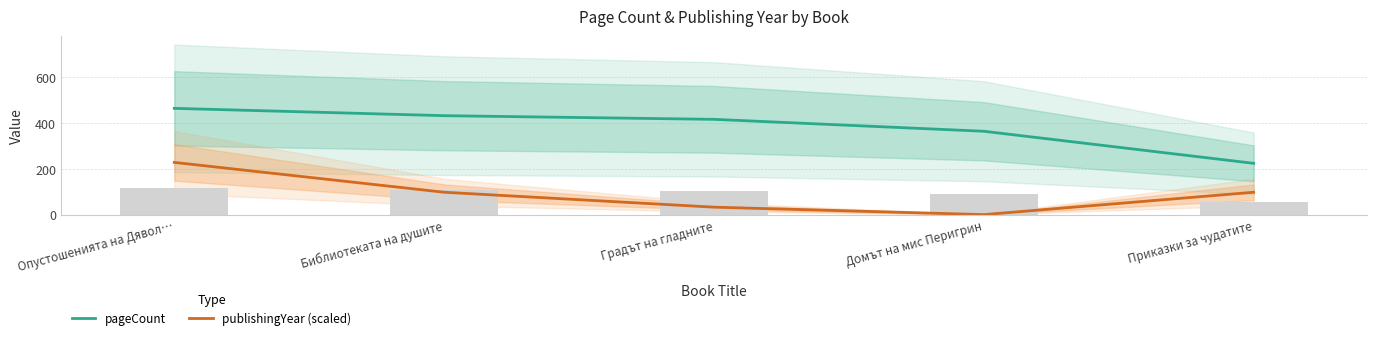

Reading right to left, what are all the values shown in this chart?

pageCount: 224.0	364.0	416.0	432.0	464.0
publishingYear (scaled): 97.7	0.0	32.6	97.7	228.0